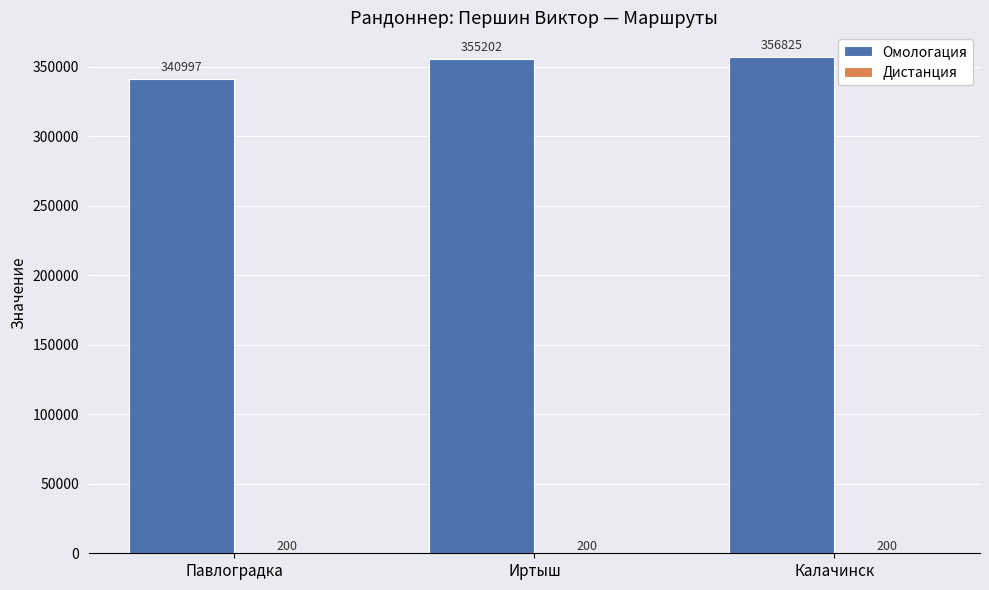

What is the total value across all series at Иртыш?

355402